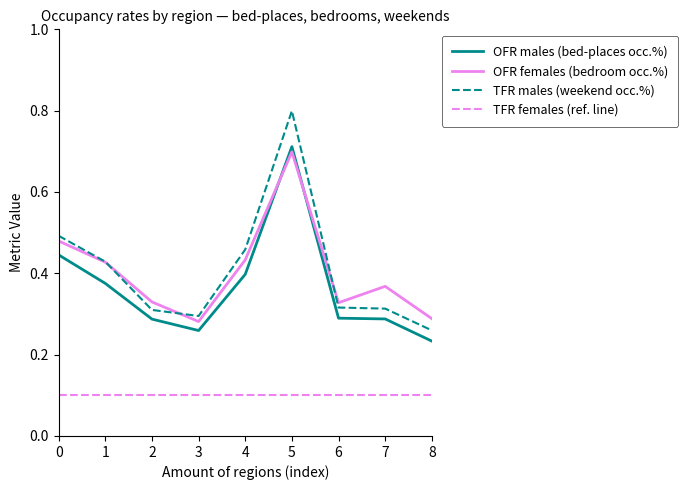

Which series changed the most between 0 and 8?

TFR males (weekend occ.%)